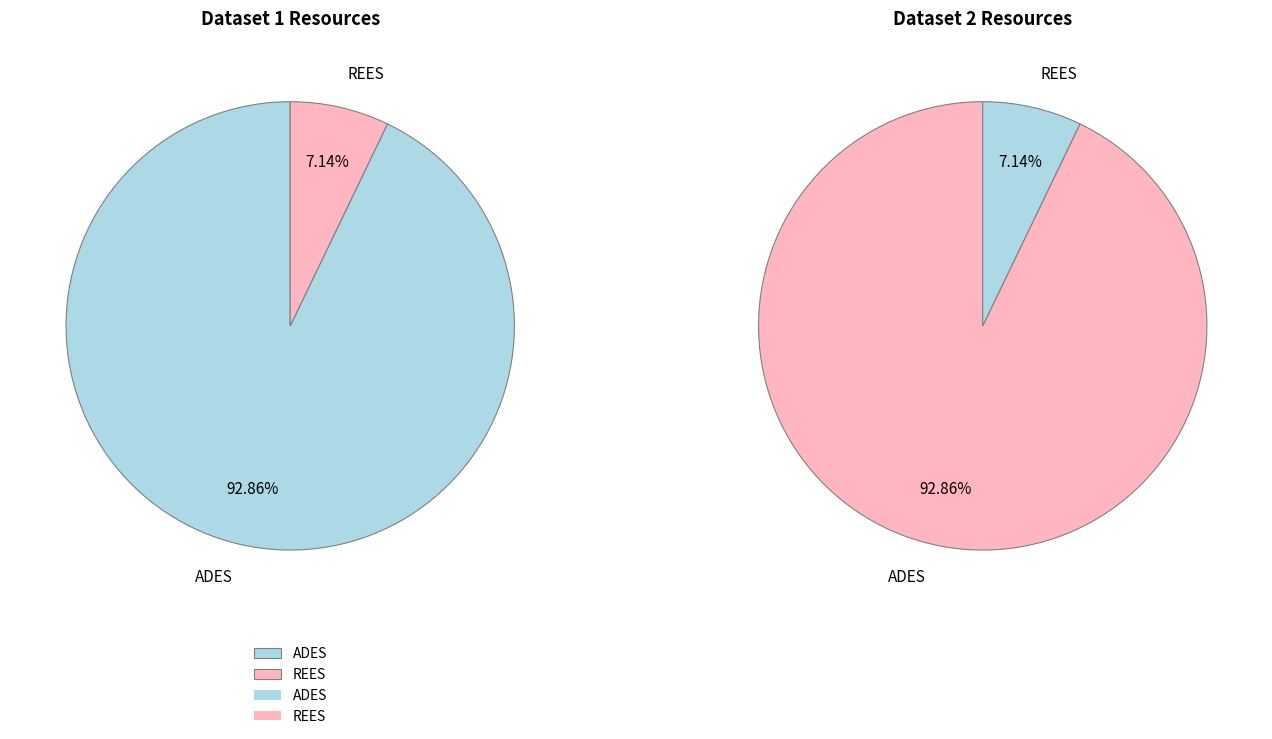

What percentage do REES and ADES together represent?

100.0%